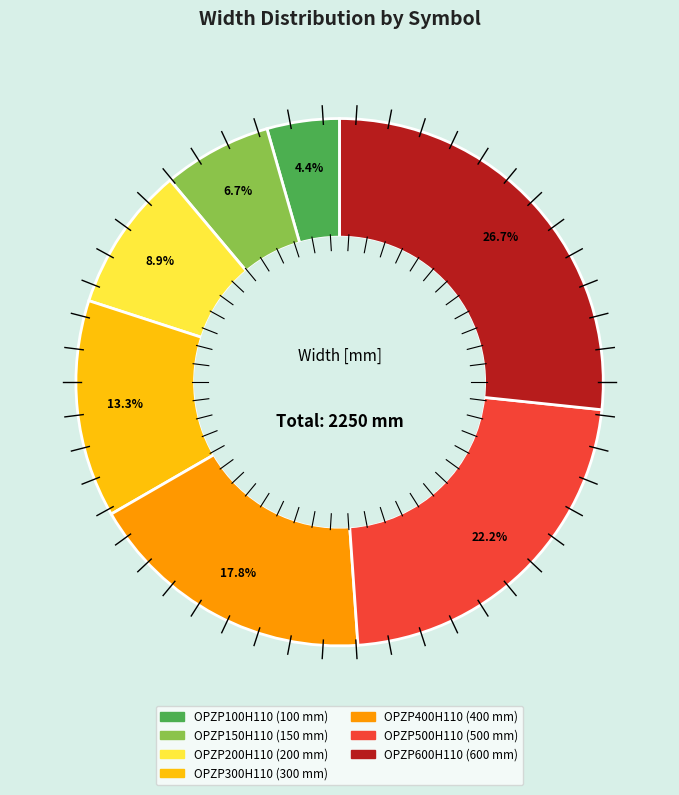

True or false: OPZP400H110 accounts for 18% of the total.

True